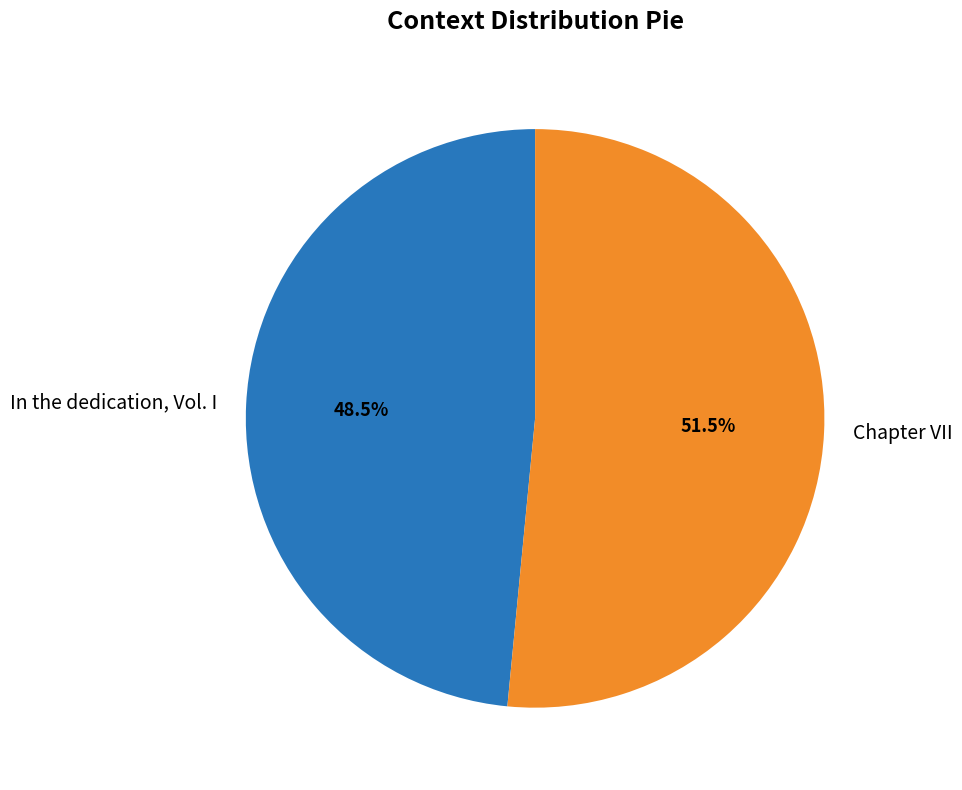

Which slice represents more than half of the pie?

Chapter VII